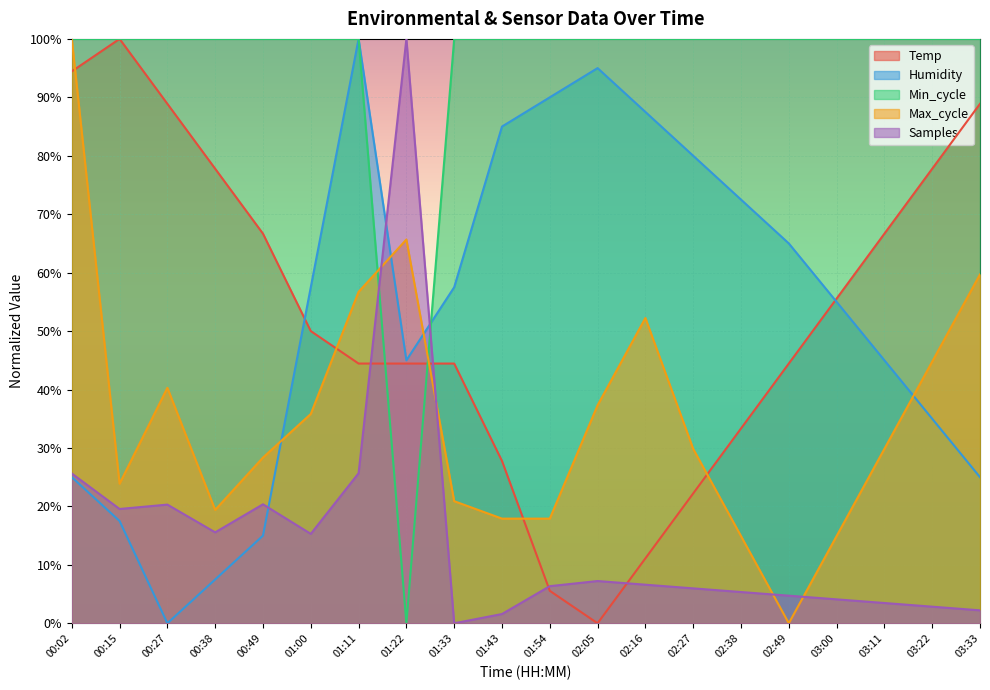

Reading left to right, what are all the values shown in this chart?

Temp: 00:02=94.4	00:15=100.0	00:27=88.9	00:38=77.8	00:49=66.7	01:00=50.0	01:11=44.4	01:22=44.4	01:33=44.4	01:43=27.8	01:54=5.6	02:05=0.0	02:16=11.1	02:27=22.2	02:38=33.3	02:49=44.4	03:00=55.6	03:11=66.7	03:22=77.8	03:33=88.9
Humidity: 00:02=25.0	00:15=17.5	00:27=0.0	00:38=7.5	00:49=15.0	01:00=57.5	01:11=100.0	01:22=45.0	01:33=57.5	01:43=85.0	01:54=90.0	02:05=95.0	02:16=87.5	02:27=80.0	02:38=72.5	02:49=65.0	03:00=55.0	03:11=45.0	03:22=35.0	03:33=25.0
Min_cycle: 00:02=100.0	00:15=100.0	00:27=100.0	00:38=100.0	00:49=100.0	01:00=100.0	01:11=100.0	01:22=0.0	01:33=100.0	01:43=100.0	01:54=100.0	02:05=100.0	02:16=100.0	02:27=100.0	02:38=100.0	02:49=100.0	03:00=100.0	03:11=100.0	03:22=100.0	03:33=100.0
Max_cycle: 00:02=100.0	00:15=23.9	00:27=40.3	00:38=19.4	00:49=28.4	01:00=35.8	01:11=56.7	01:22=65.7	01:33=20.9	01:43=17.9	01:54=17.9	02:05=37.3	02:16=52.2	02:27=29.9	02:38=14.9	02:49=0.0	03:00=14.9	03:11=29.9	03:22=44.8	03:33=59.7
Samples: 00:02=25.6	00:15=19.6	00:27=20.3	00:38=15.6	00:49=20.4	01:00=15.3	01:11=25.7	01:22=100.0	01:33=0.0	01:43=1.6	01:54=6.4	02:05=7.2	02:16=6.6	02:27=6.0	02:38=5.3	02:49=4.7	03:00=4.1	03:11=3.5	03:22=2.8	03:33=2.2